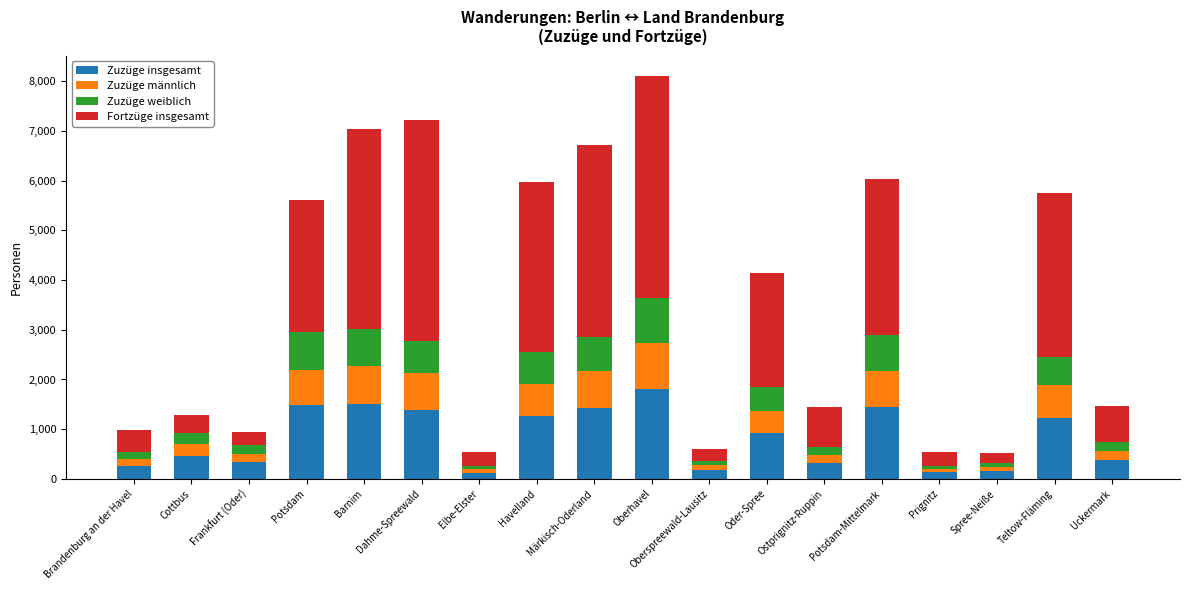

What is the highest value of the Zuzüge insgesamt series?

1815